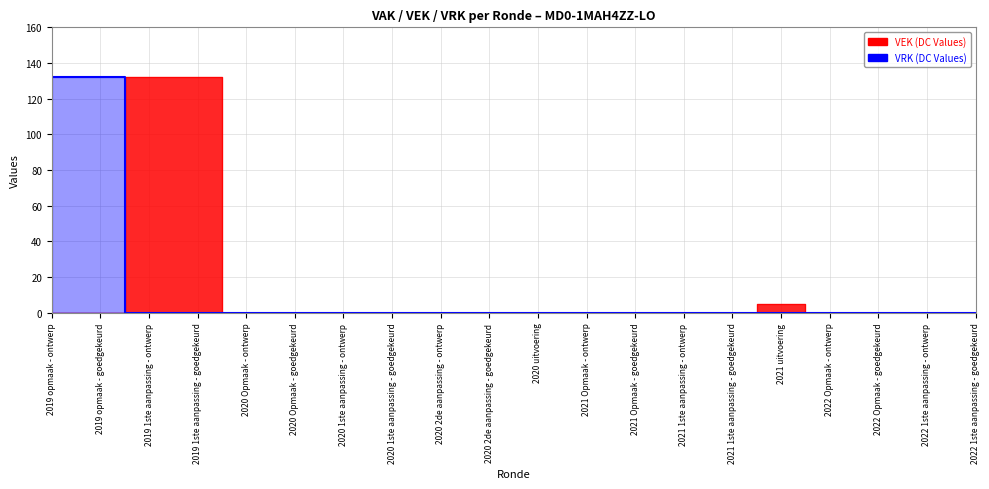

What is the difference between the maximum and minimum values in the VEK series?

132